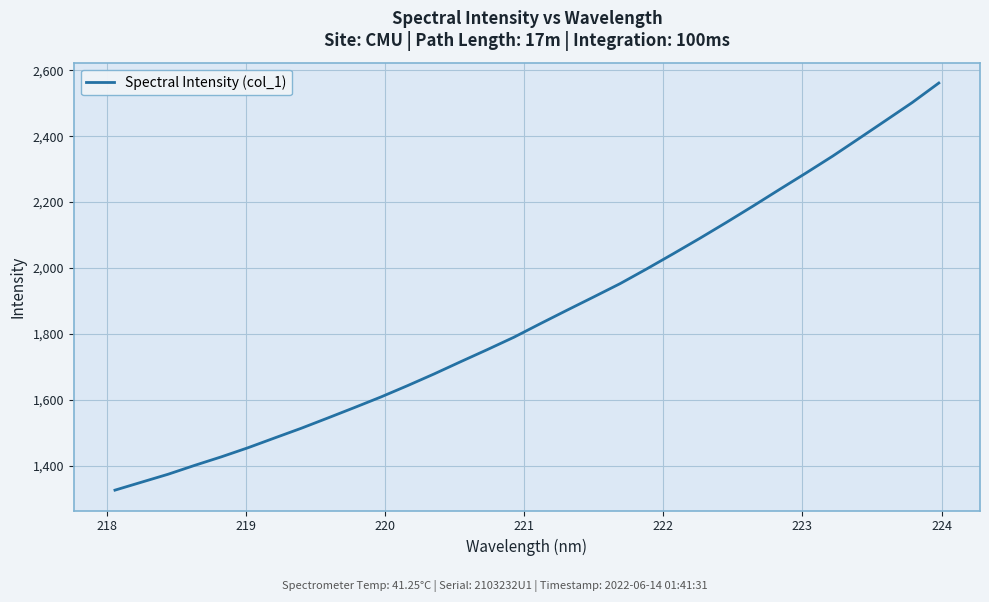

What is the greatest value displayed?

2561.6